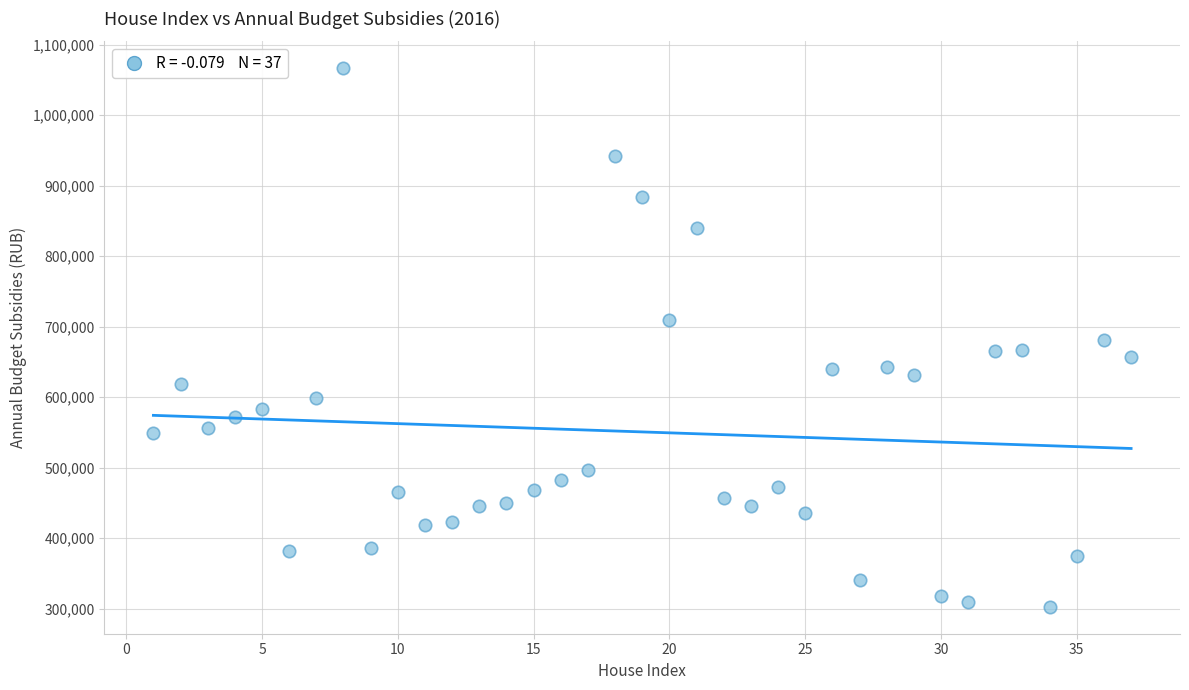

What is the range of X values (max minus min)?

36.0